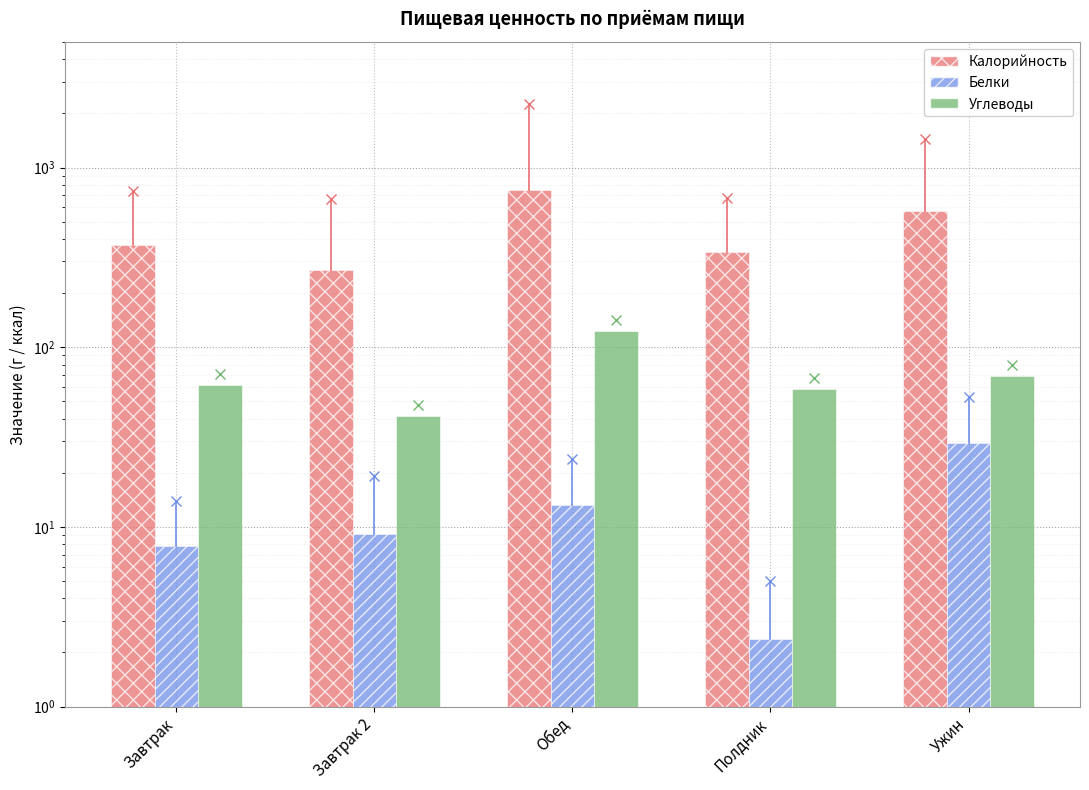

What is the highest value of the Белки series?

29.4